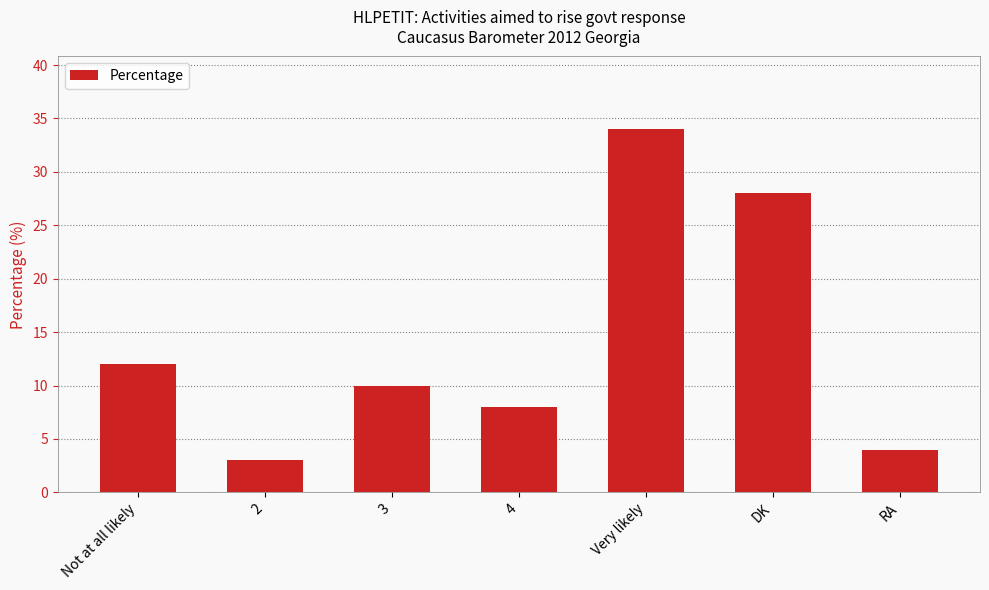

Which category has the lowest value across all series?

2